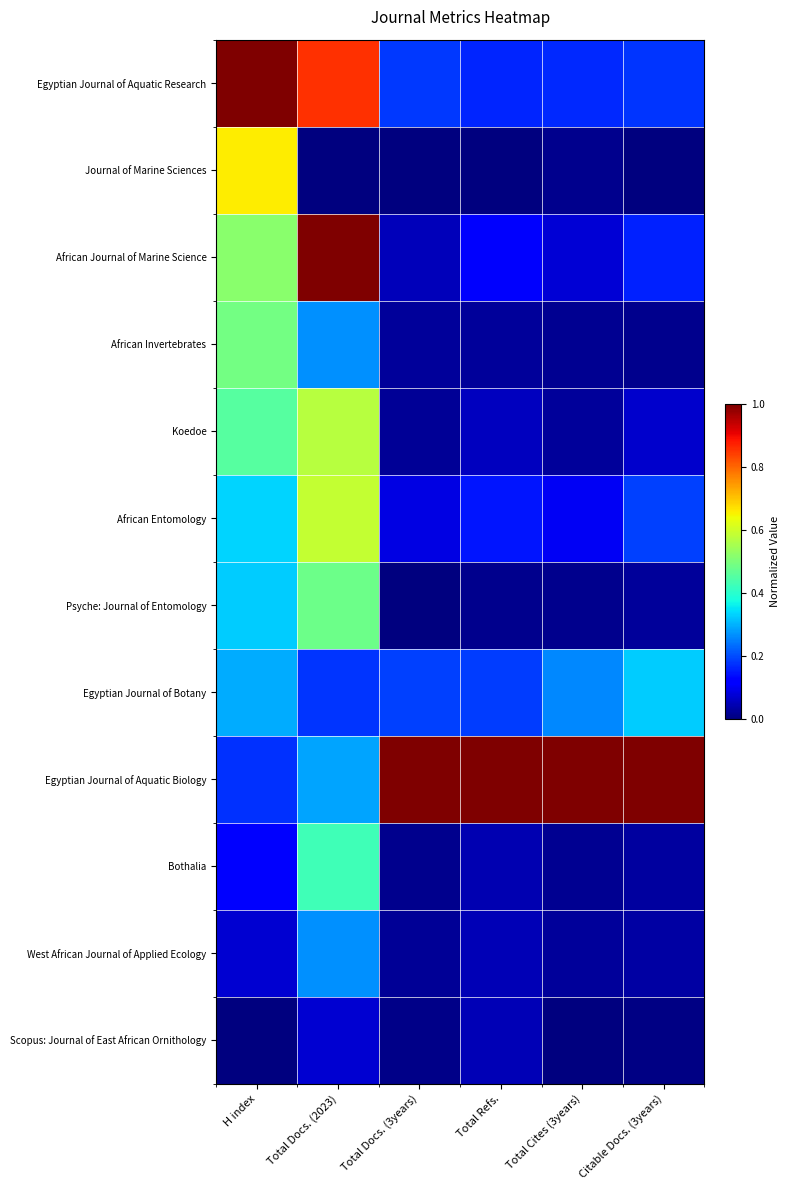

Count the number of categories in the chart.

6